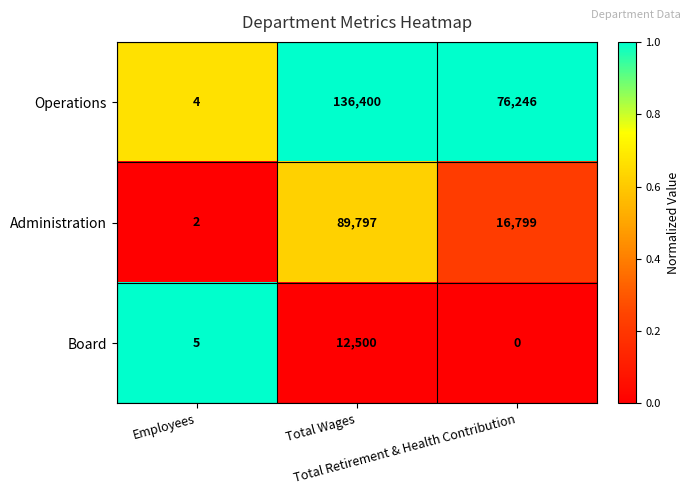

Count the number of data series in this chart.

3